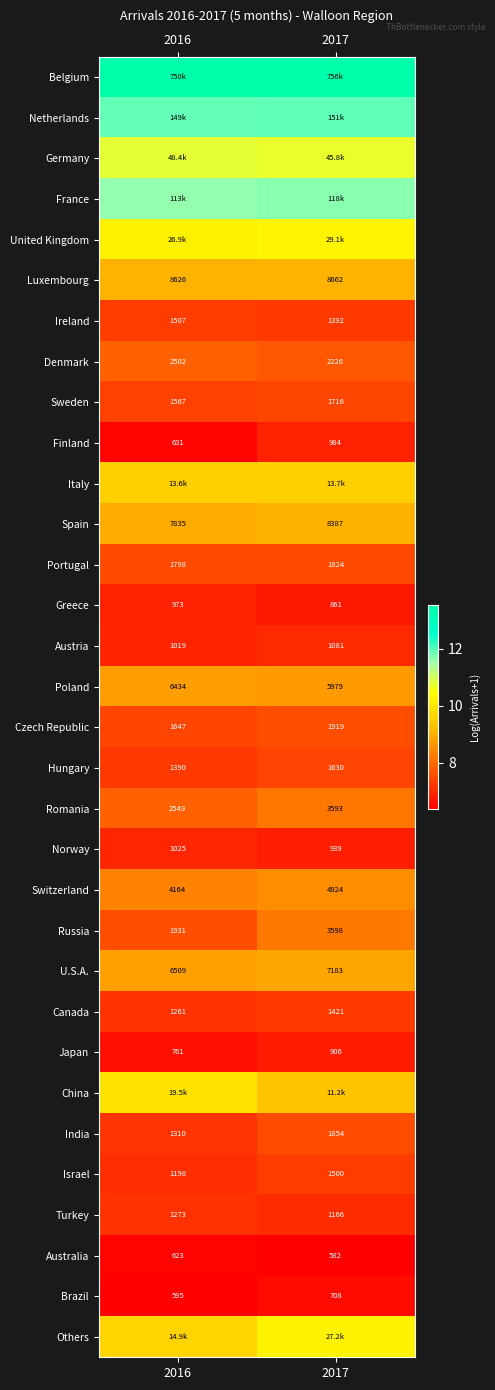

Between 2017 and 2016, which is larger?

2017